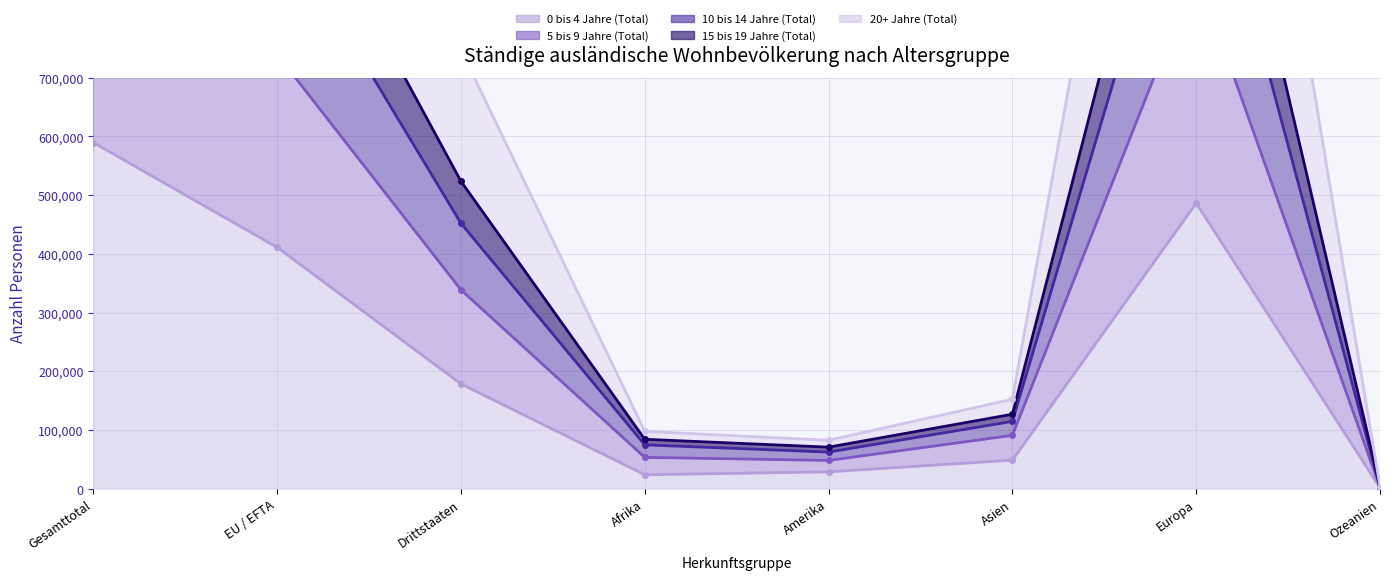

What position from the left is Amerika?

5